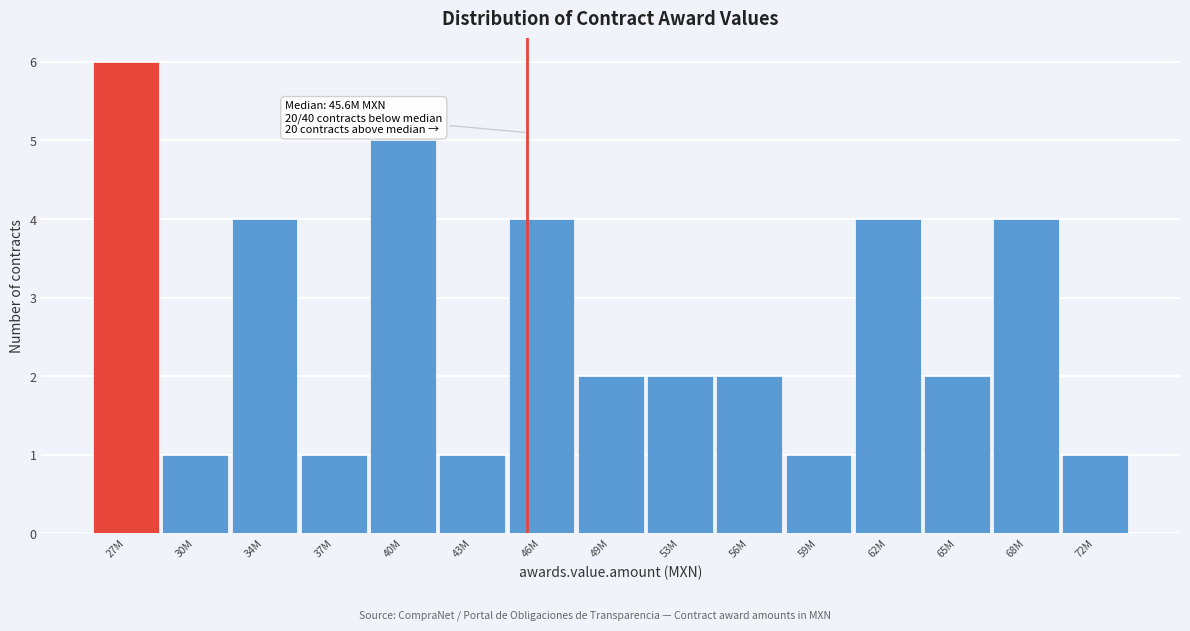

Reading right to left, what are all the values shown in this chart?

72M=1	68M=4	65M=2	62M=4	59M=1	56M=2	53M=2	49M=2	46M=4	43M=1	40M=5	37M=1	34M=4	30M=1	27M=6